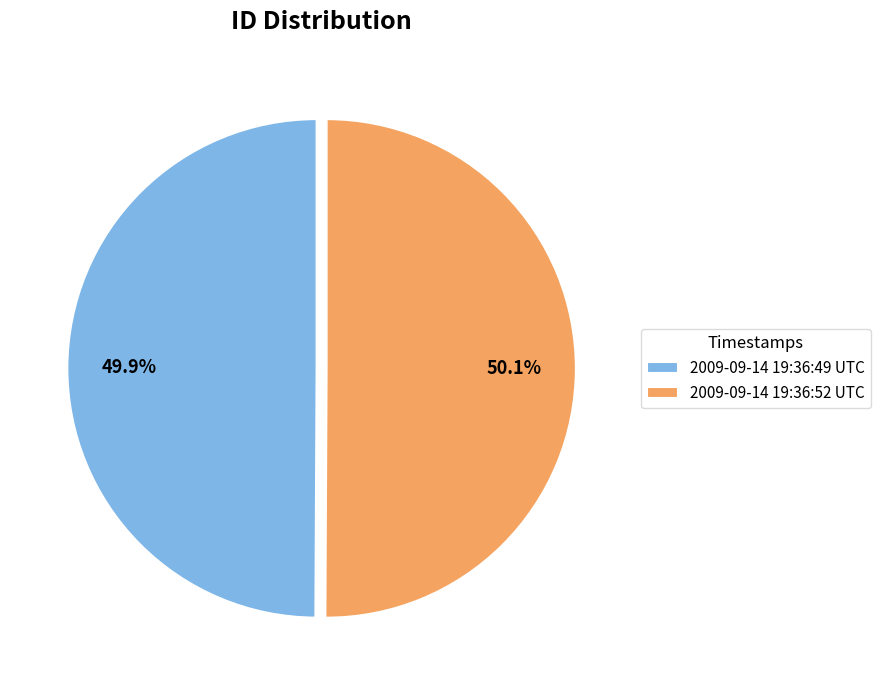

Is there any slice that represents more than half of the pie?

Yes